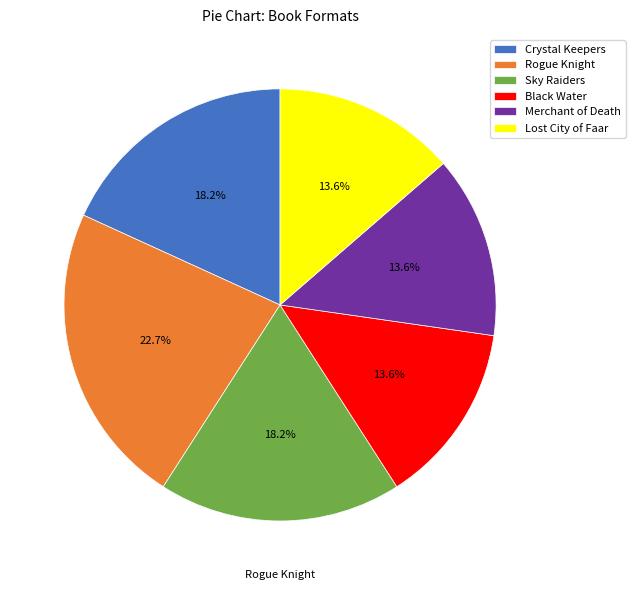

Rank the categories by value from highest to lowest.

Rogue Knight, Crystal Keepers, Sky Raiders, Black Water, Merchant of Death, Lost City of Faar